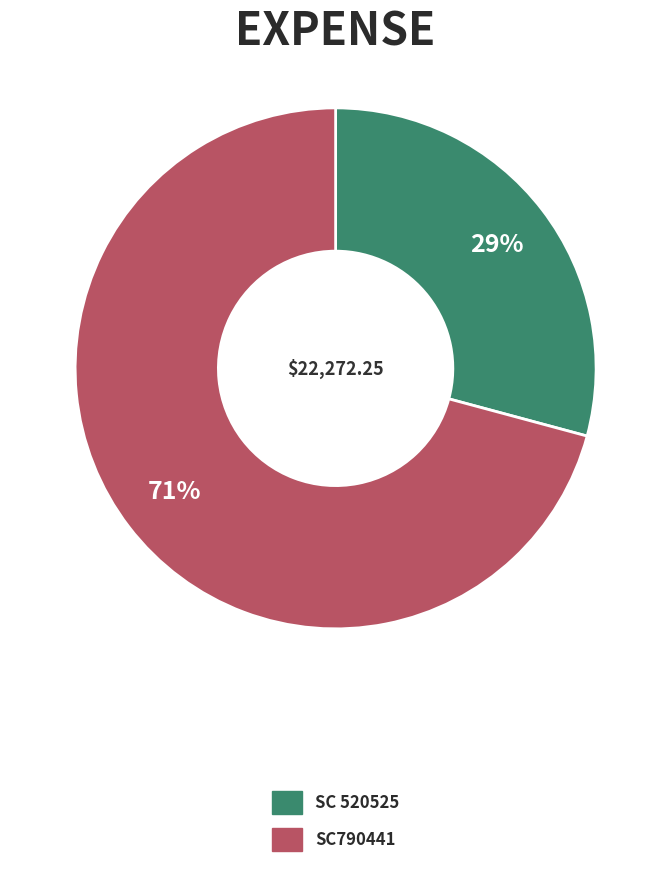

How many slices are in this pie chart?

2